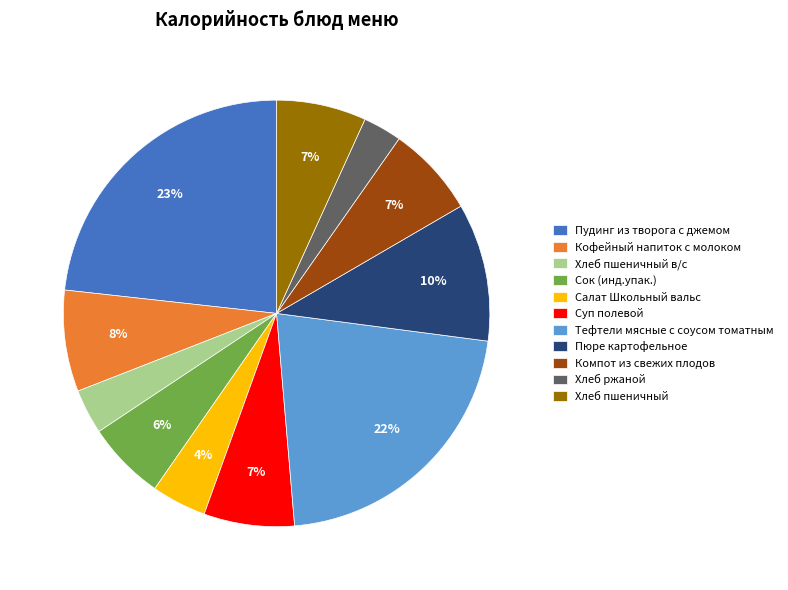

To the nearest percent, what portion does Хлеб пшеничный represent?

7%